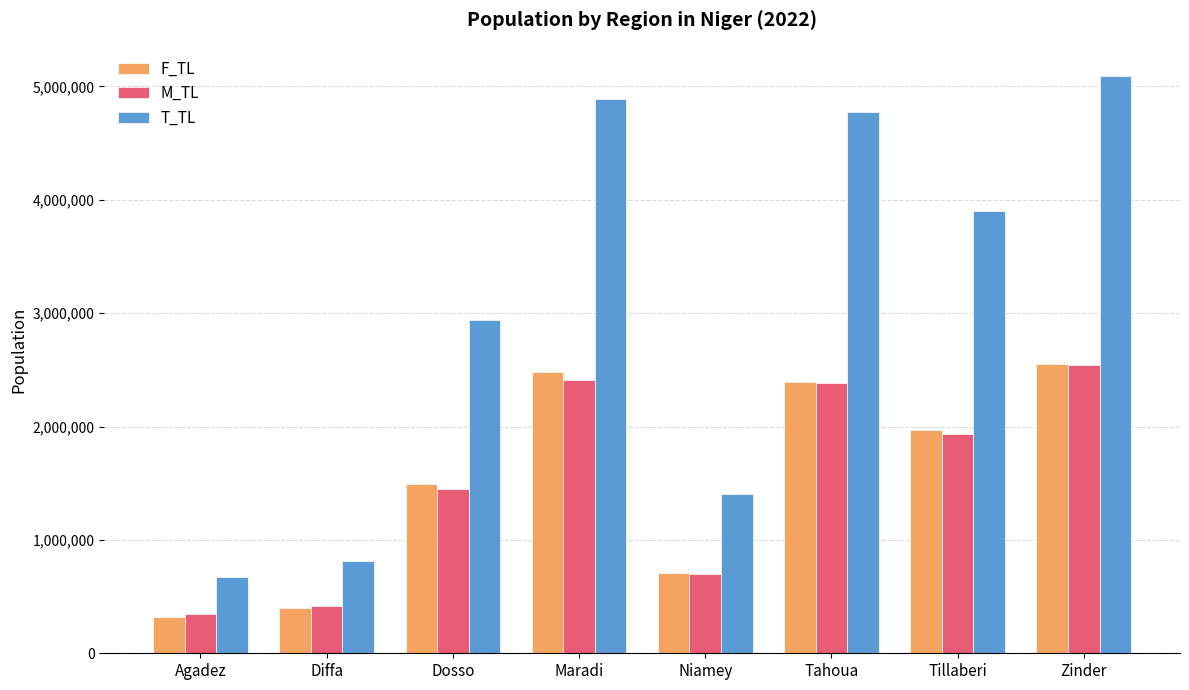

Which series has the widest spread of values?

T_TL